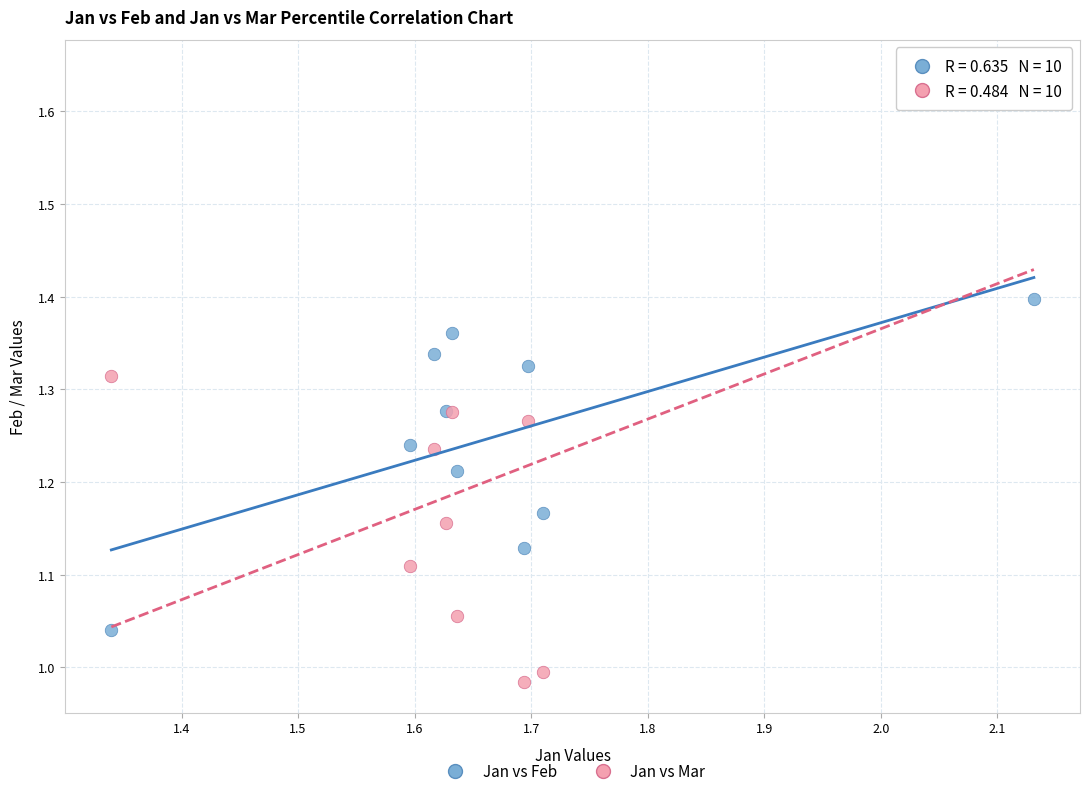

Which series reaches the minimum Y coordinate?

Jan vs Mar